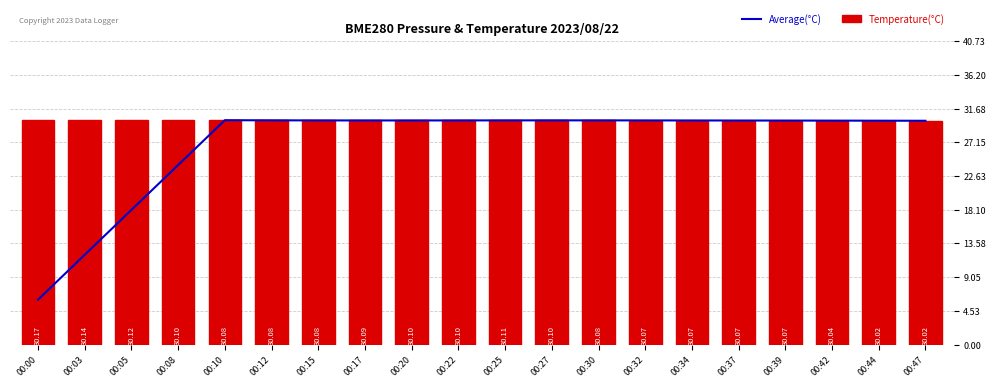

What are all the series names shown in the legend?

Average(°C), Temperature(°C)